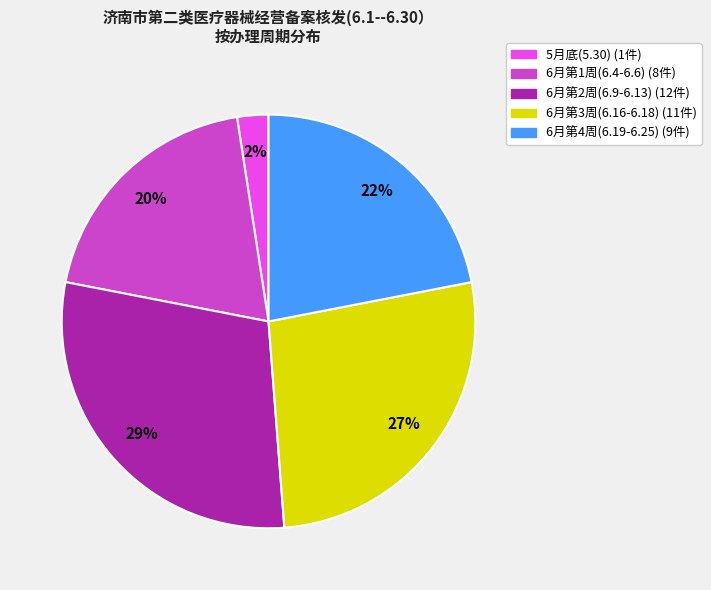

To the nearest percent, what is the average slice percentage?

20%